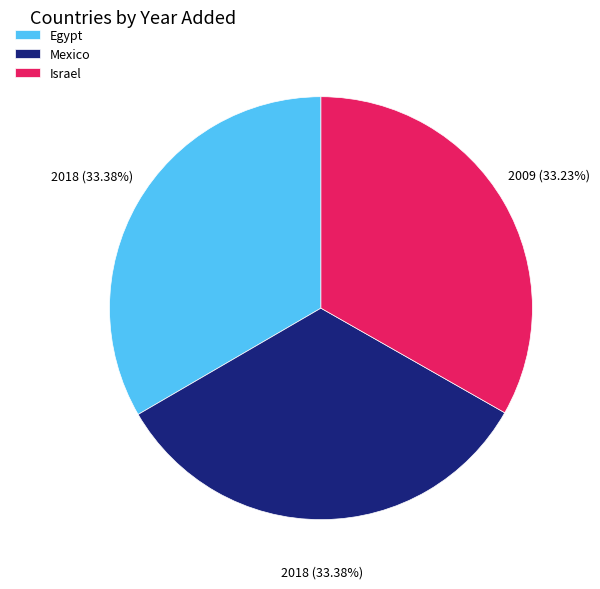

Approximately how many times larger is the value at Israel compared to Egypt?

1.0